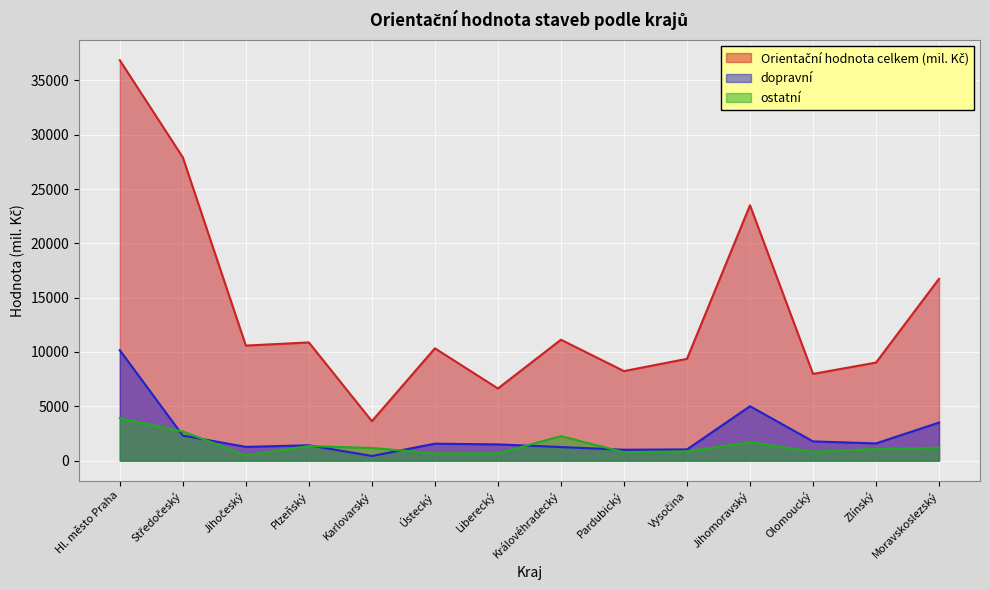

Is the value of ostatní at Středočeský greater than the value of Orientační hodnota celkem (mil. Kč) at Jihomoravský?

No